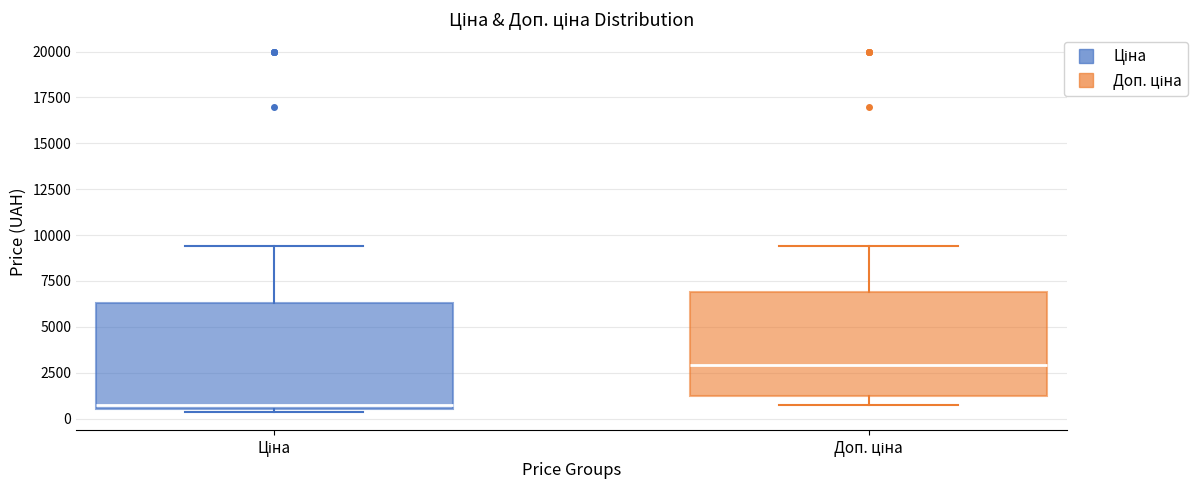

Which box's median line is the lowest?

Ціна